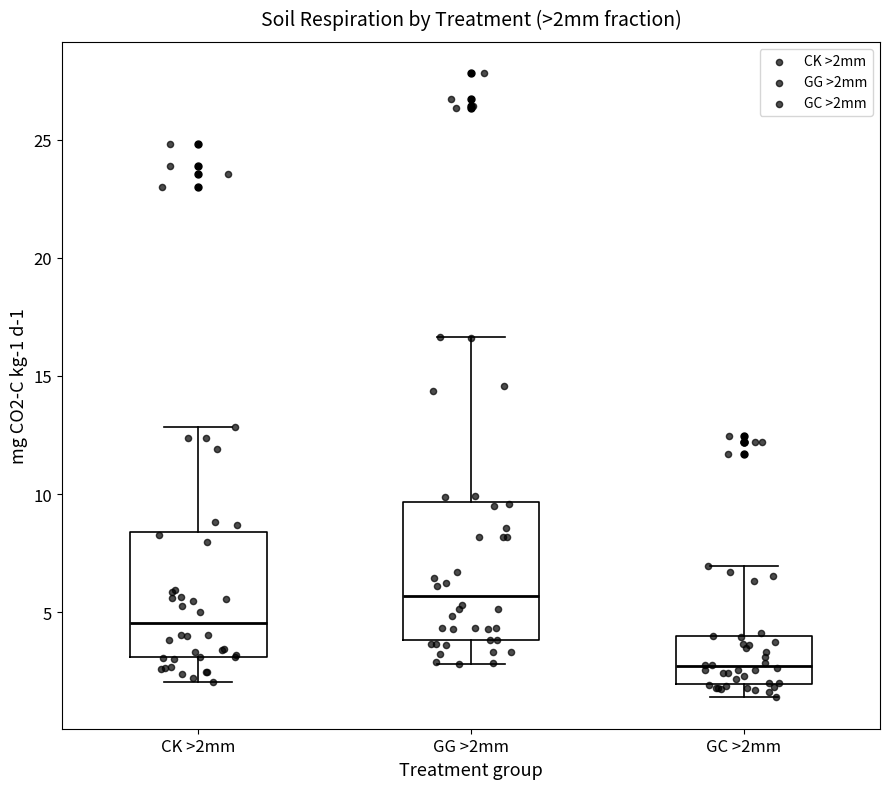

Reading left to right, transcribe this box plot: for each box, give where its median line is, the range the box spans, and where its two whiskers end, as read against the y-axis. The values are not printed on the chart, so give them approximately, as read against the axis.

CK >2mm: median 4.5, box 3.0 to 8.5, whiskers 2.0 to 13.0
GG >2mm: median 5.5, box 4.0 to 9.5, whiskers 3.0 to 16.5
GC >2mm: median 2.5, box 2.0 to 4.0, whiskers 1.5 to 7.0